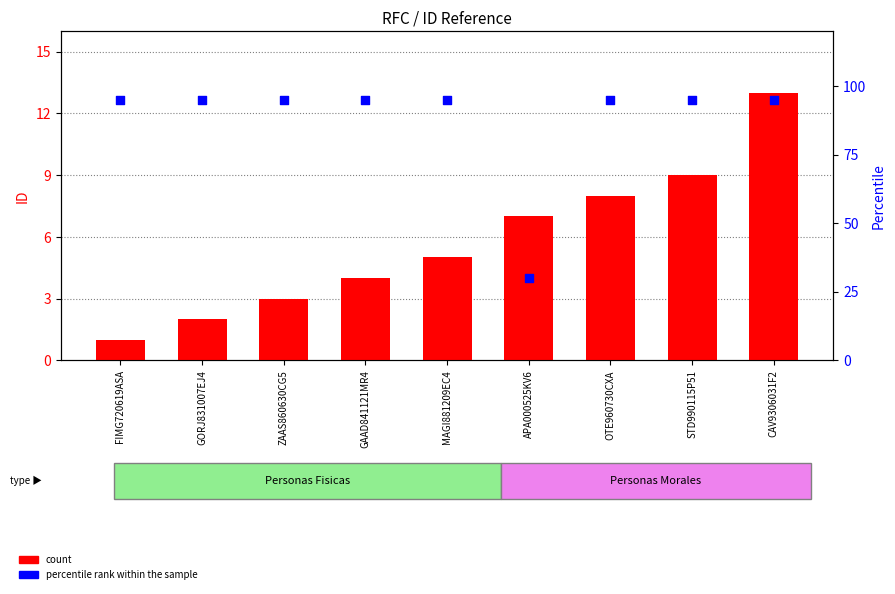

Which series has the widest spread of Y values?

percentile rank within the sample